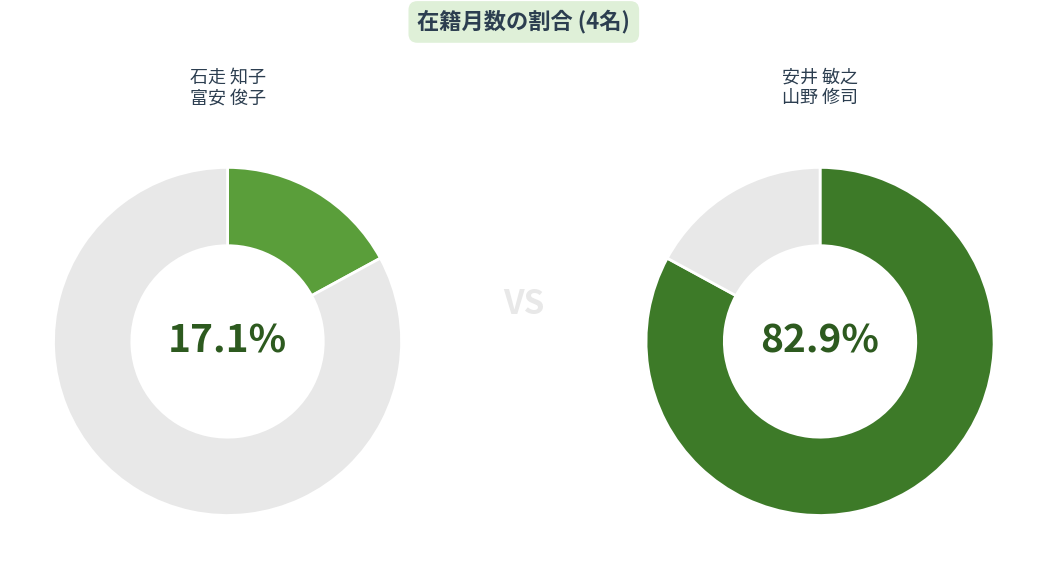

Rank the categories by value from highest to lowest.

安井 敏之, 山野 修司, 富安 俊子, 石走 知子